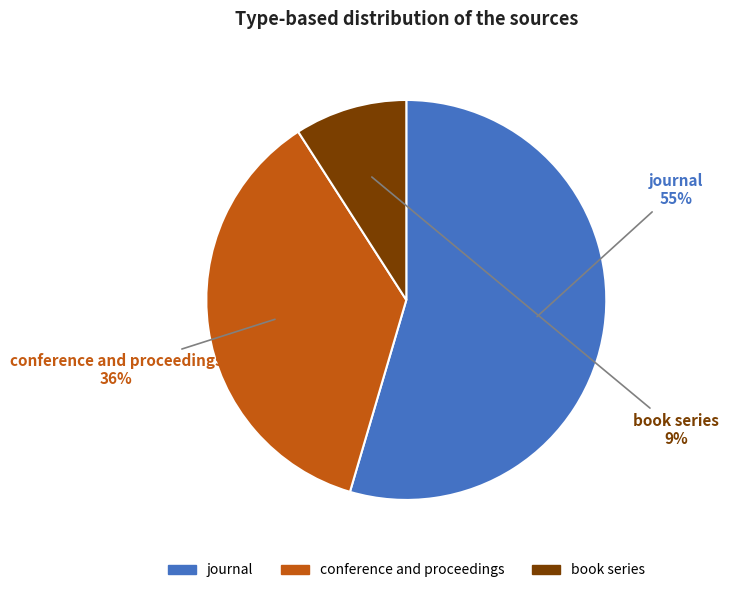

The journal slice represents 55% of the pie. True or false?

True